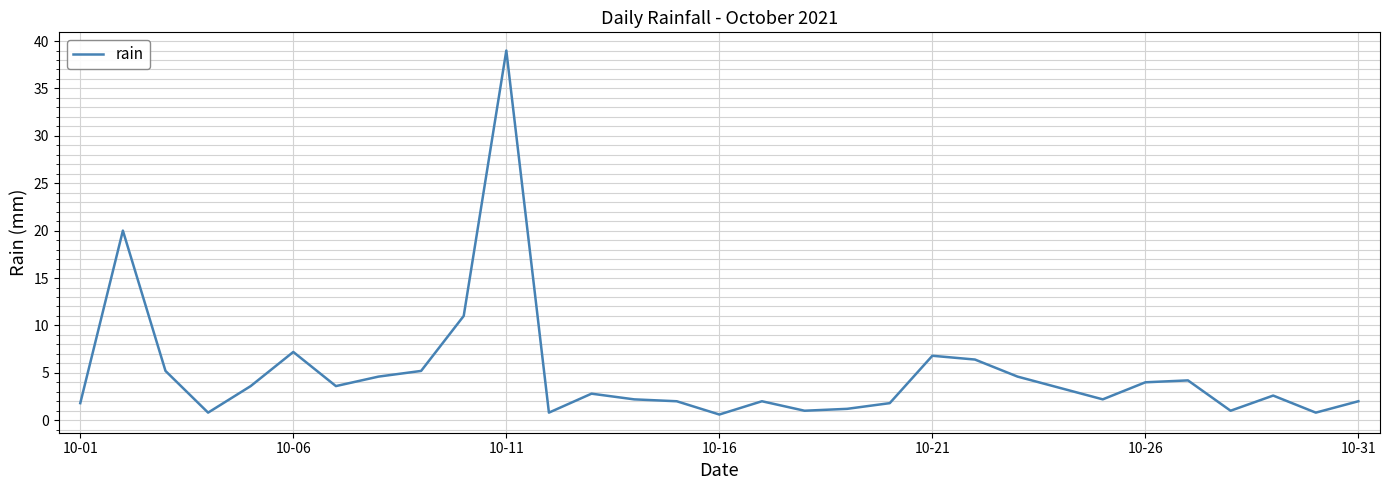

What is the difference between the maximum and minimum values?

38.4